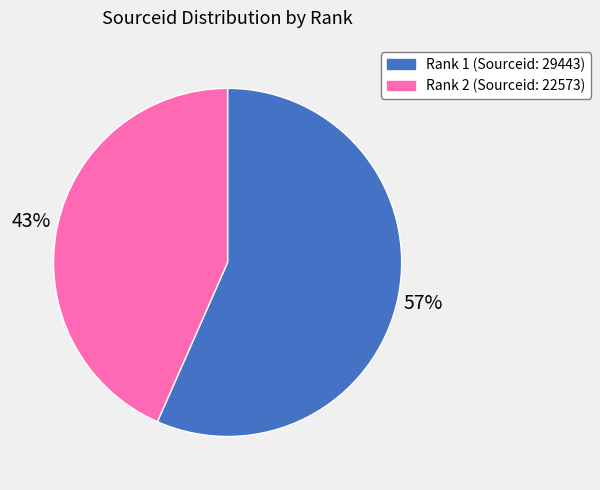

To the nearest percent, what is the average slice percentage?

50%